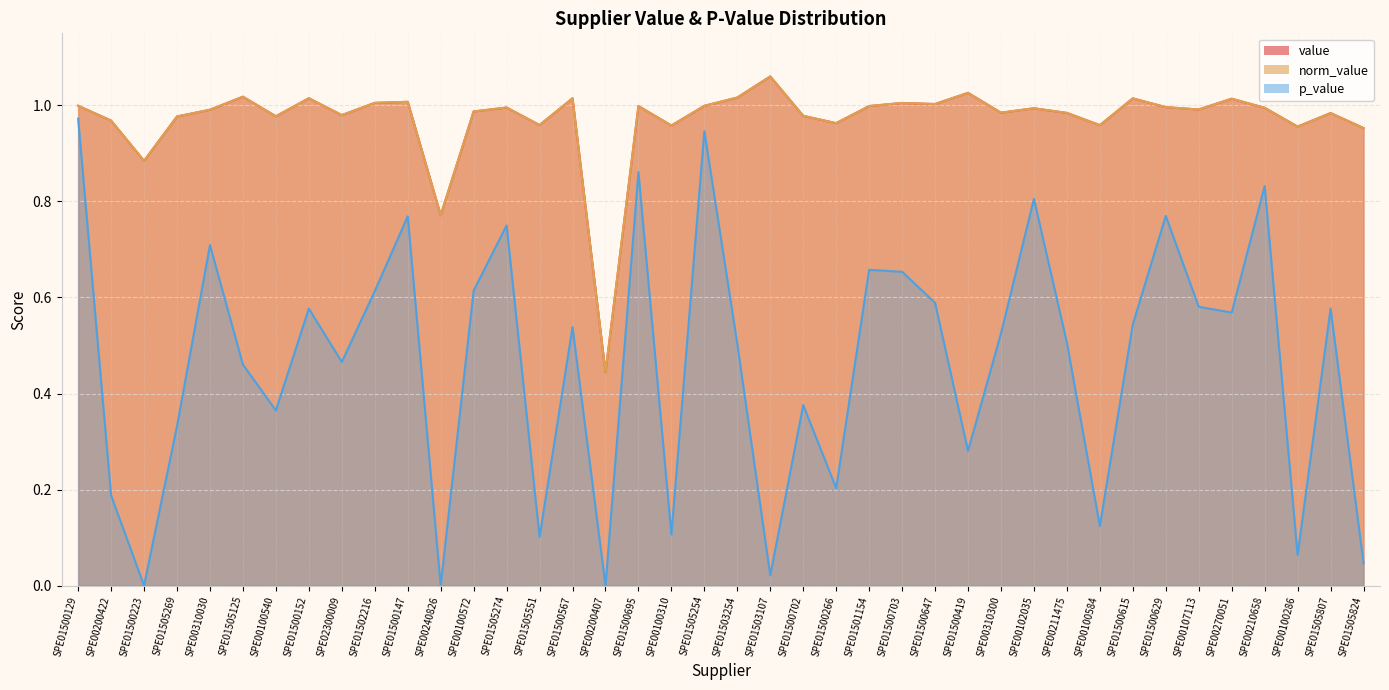

At which label does norm_value reach its minimum?

SPE00200407